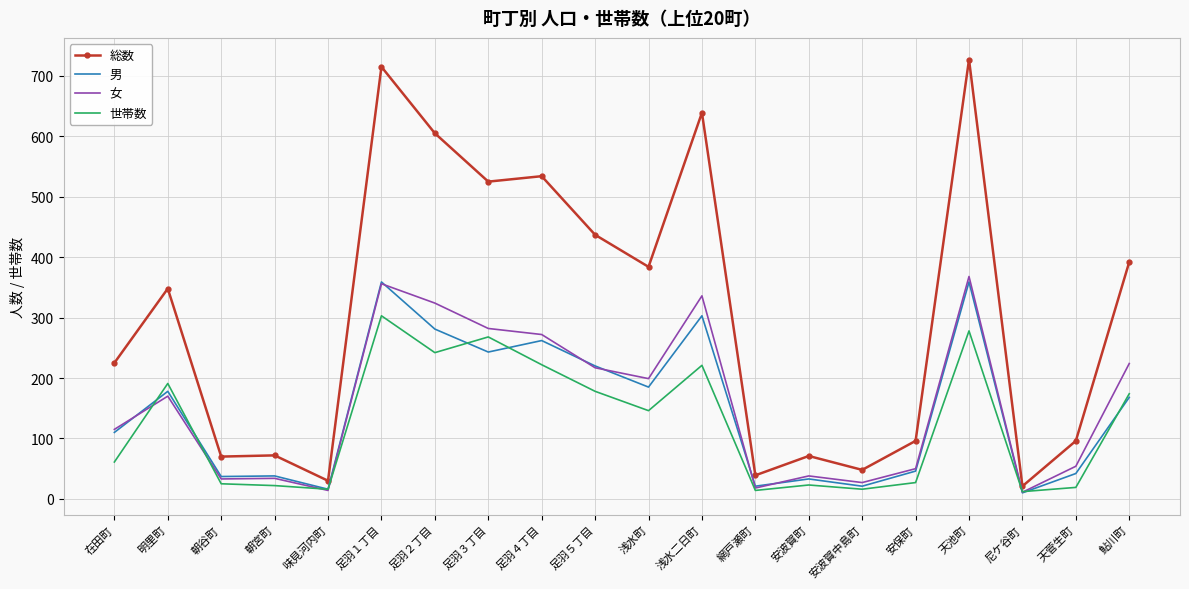

Rank the series by their maximum value, from lowest to highest.

世帯数, 男, 女, 総数